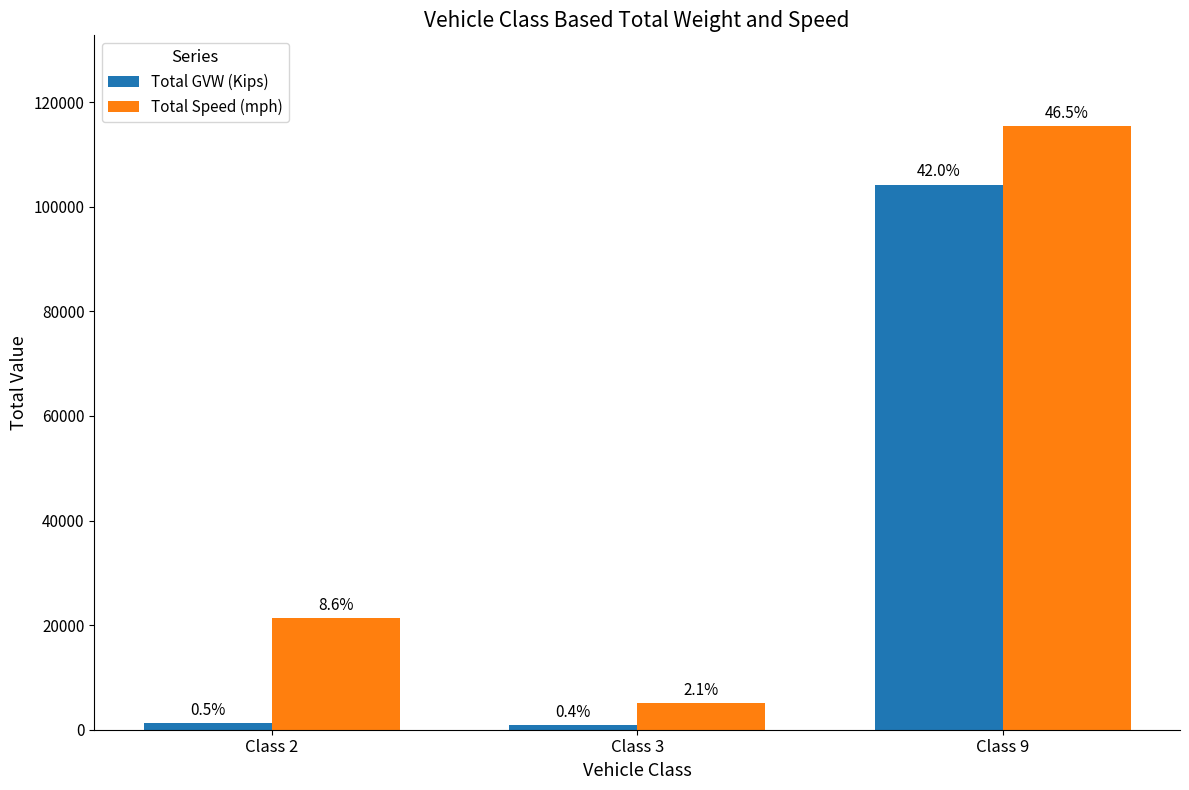

What is the difference between the Total Speed (mph) values at Class 9 and Class 3?

110354.1